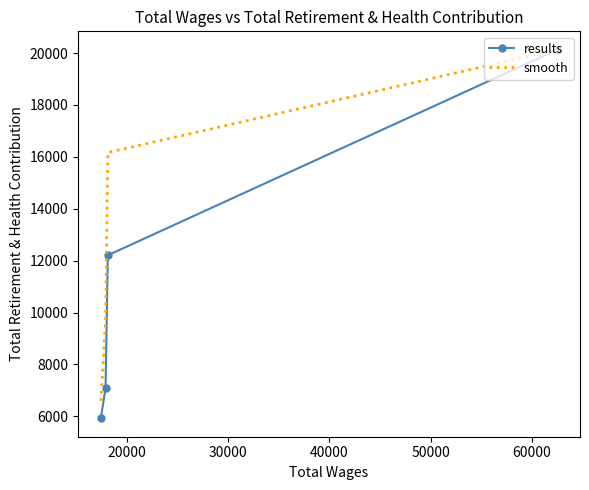

At how many categories does at least one series exceed 15905?

2